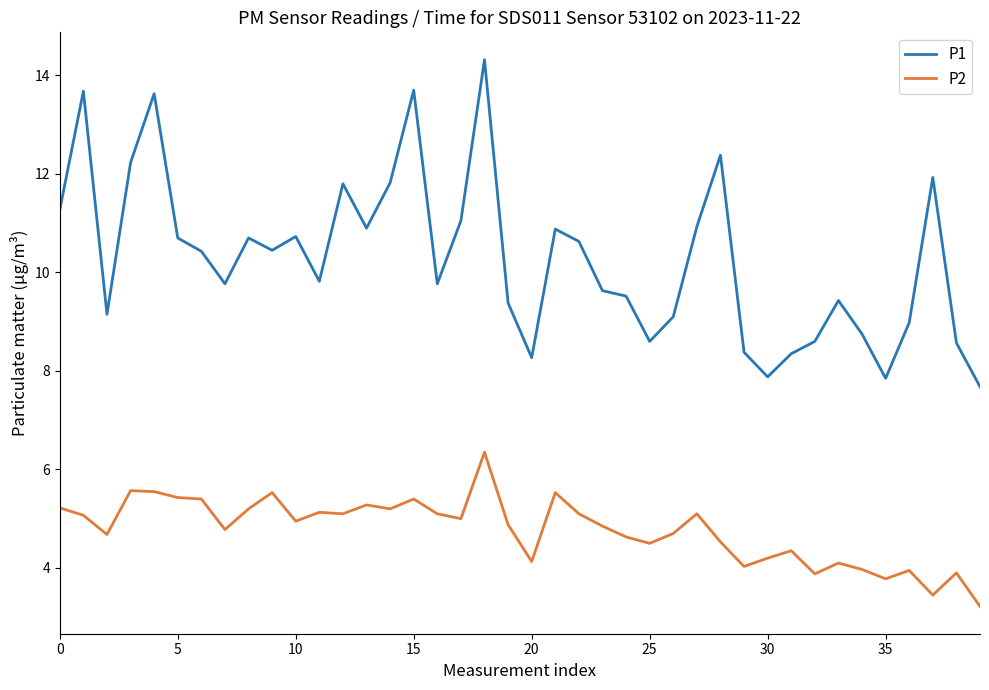

Which series has the largest range (max minus min)?

P1